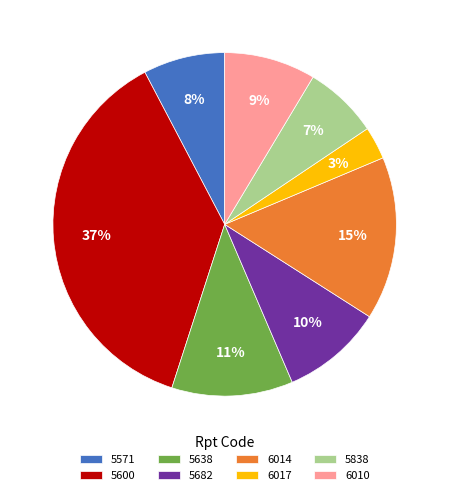

Rank the categories by value from highest to lowest.

5600, 6014, 5638, 5682, 6010, 5571, 5838, 6017